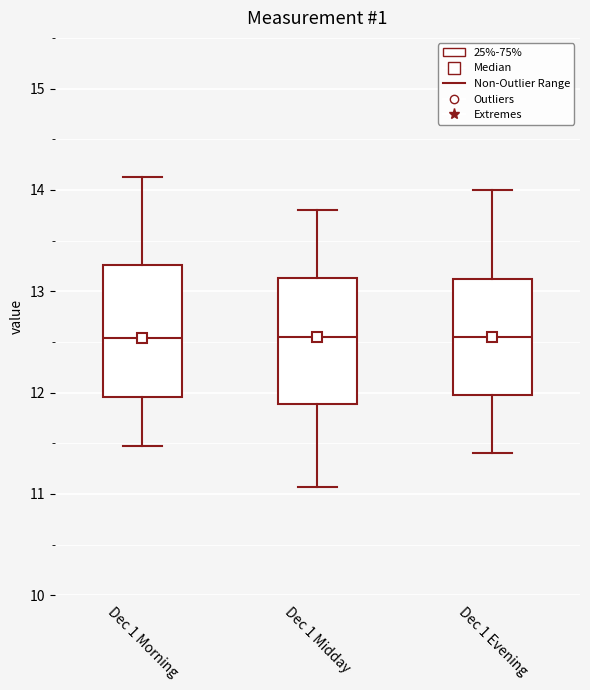

Reading left to right, read every box against the y-axis: the position of its median line, the range the box covers, and the ends of its whiskers. The values are not printed on the chart, so give them approximately, as read against the axis.

Dec 1 Morning: median 12.5, box 12.0 to 13.3, whiskers 11.5 to 14.1
Dec 1 Midday: median 12.6, box 11.9 to 13.1, whiskers 11.1 to 13.8
Dec 1 Evening: median 12.6, box 12.0 to 13.1, whiskers 11.4 to 14.0